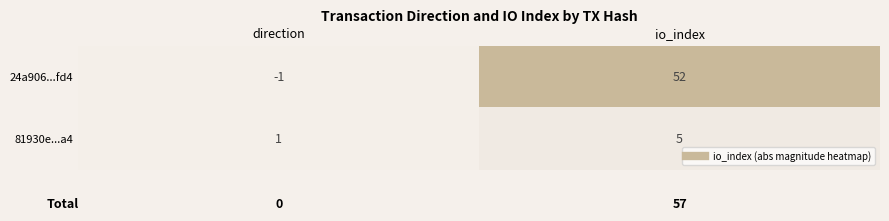

How many values in 24a906...fd4 are below zero?

1